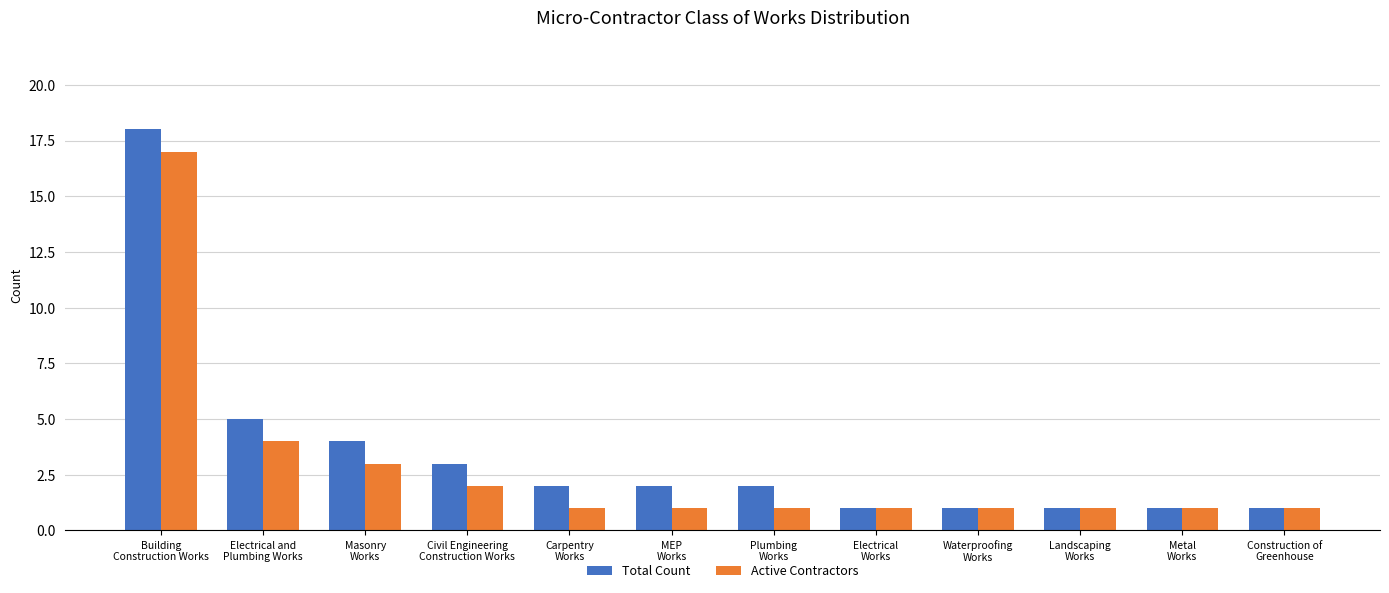

What is the average value of the Active Contractors series?

3